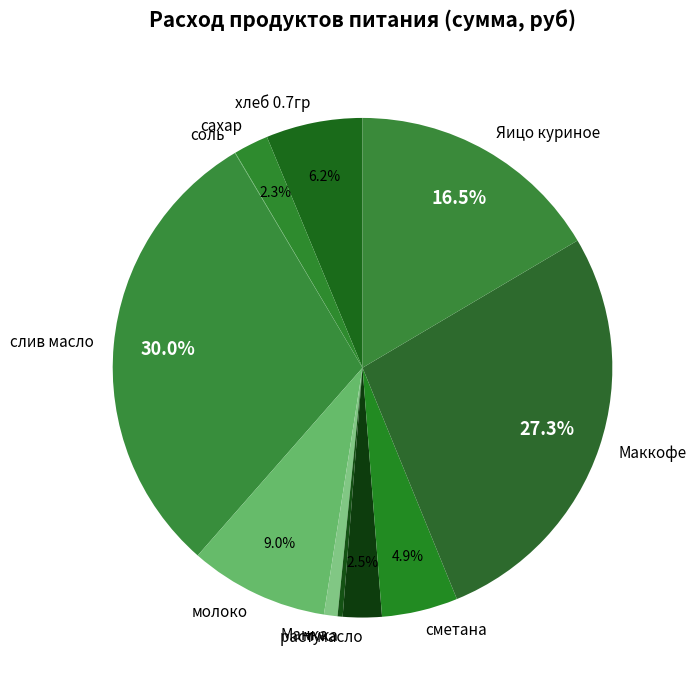

Is the sum of Яицо куриное and сахар greater than half?

No